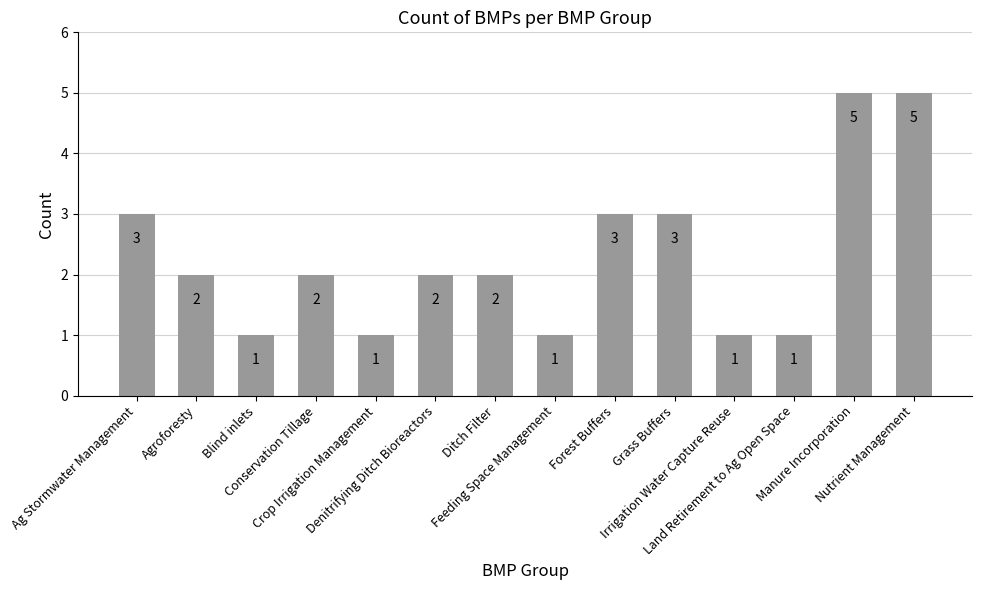

What is the change in value from Ditch Filter to Forest Buffers?

+1